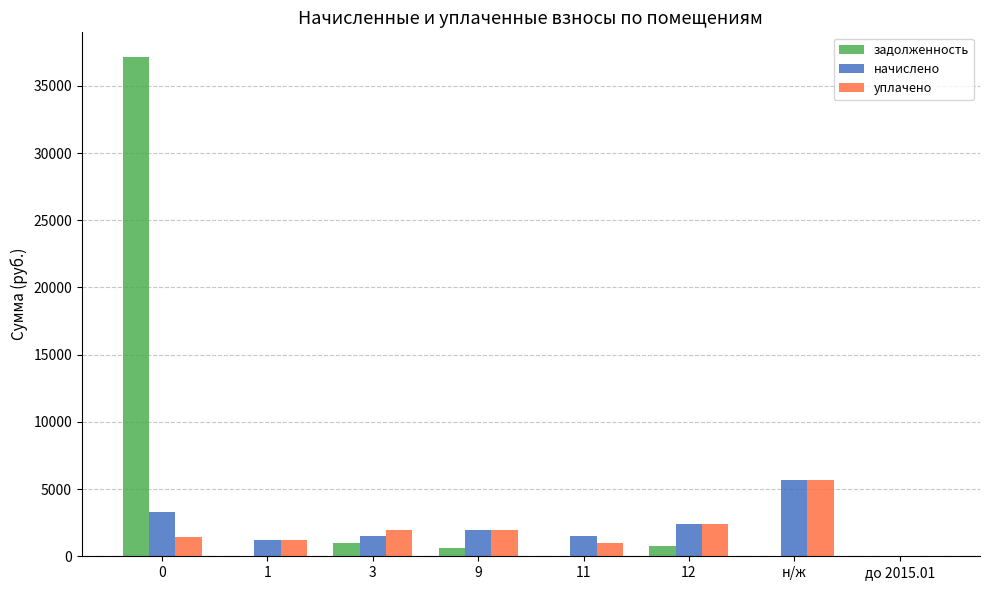

What is the greatest value displayed?

37121.3